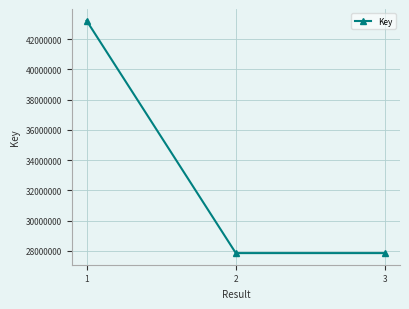

Which has a higher value, 1 or 3?

1